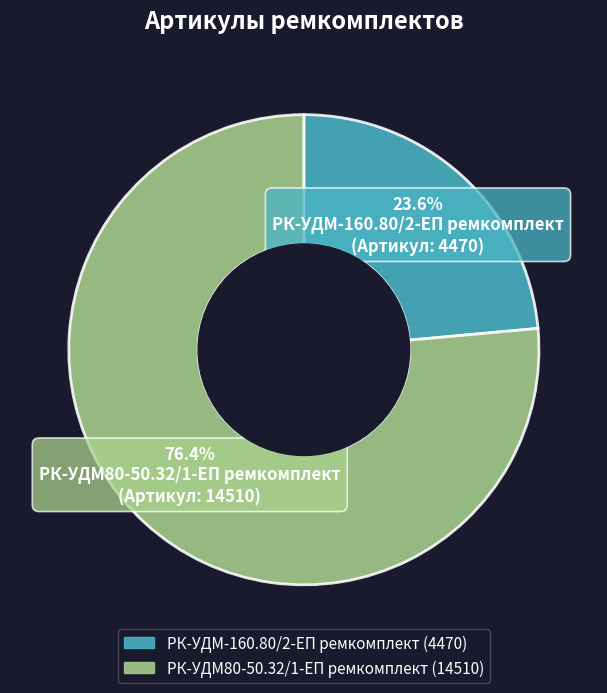

Which slice is the smallest?

РК-УДМ-160.80/2-ЕП ремкомплект